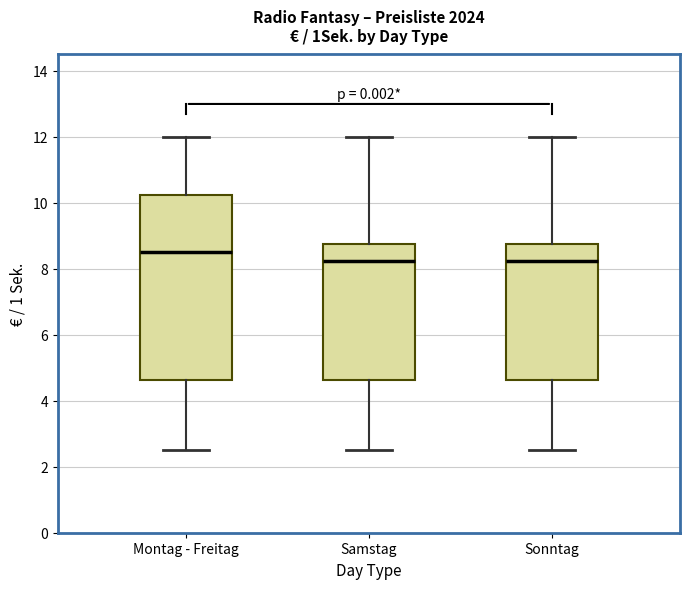

Reading left to right, transcribe this box plot: for each box, give where its median line is, the range the box spans, and where its two whiskers end, as read against the y-axis. The values are not printed on the chart, so give them approximately, as read against the axis.

Montag - Freitag: median 8.6, box 4.6 to 10.2, whiskers 2.6 to 12.0
Samstag: median 8.2, box 4.6 to 8.8, whiskers 2.6 to 12.0
Sonntag: median 8.2, box 4.6 to 8.8, whiskers 2.6 to 12.0